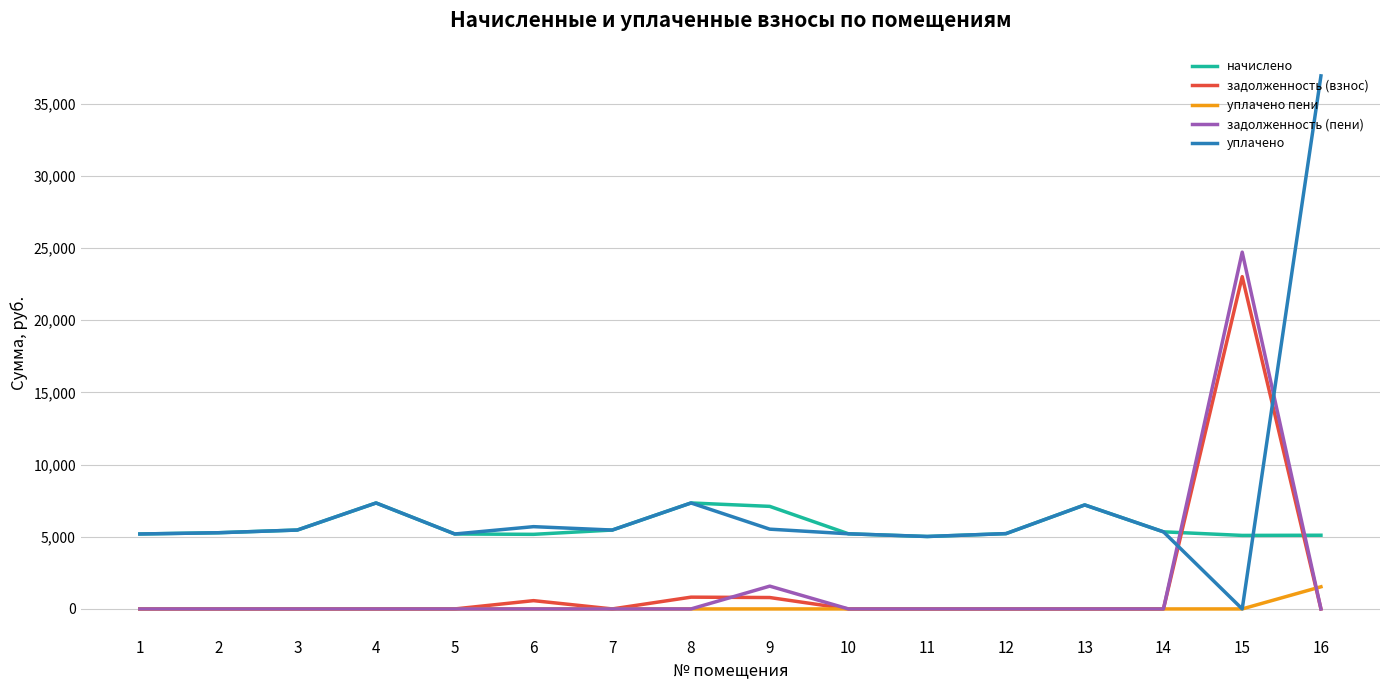

The value of задолженность (пени) at 4 is 0.0. True or false?

True